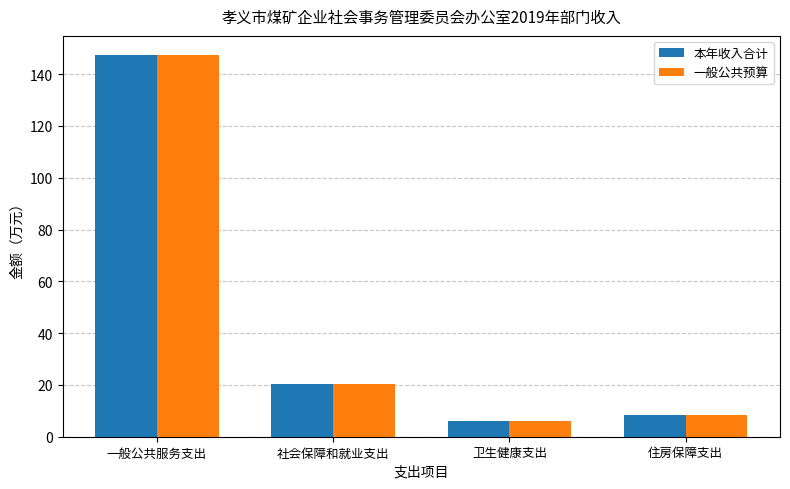

What is the approximate value of 一般公共预算 at 一般公共服务支出?

147.4